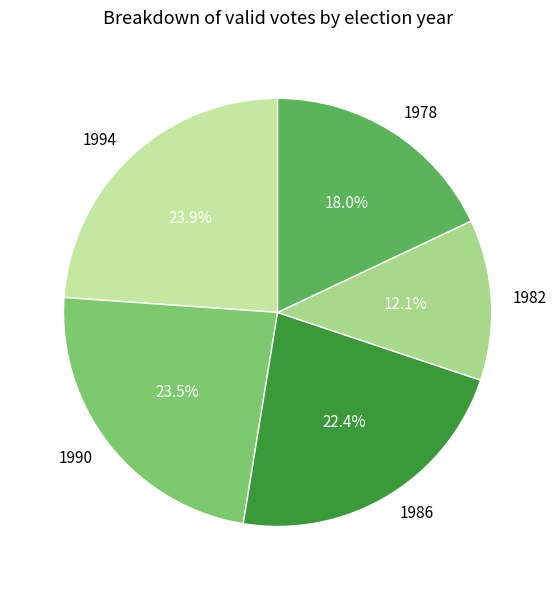

Which has a higher value, 1994 or 1986?

1994